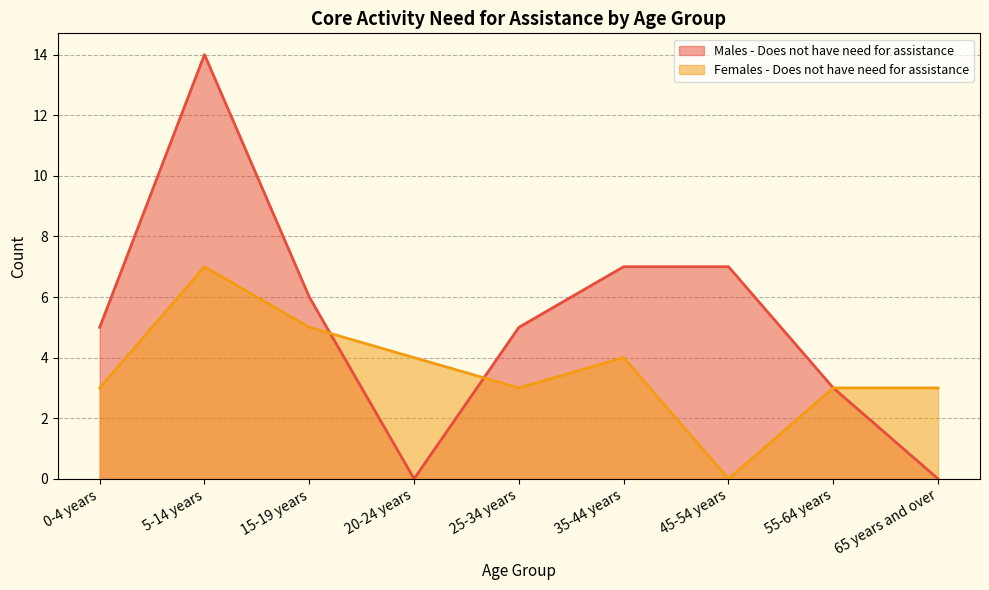

What is the label of the 7th point from the left?

45-54 years